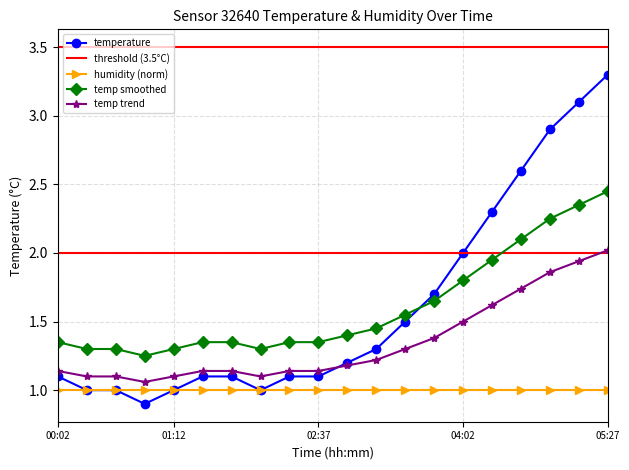

Which series has the largest range (max minus min)?

temperature